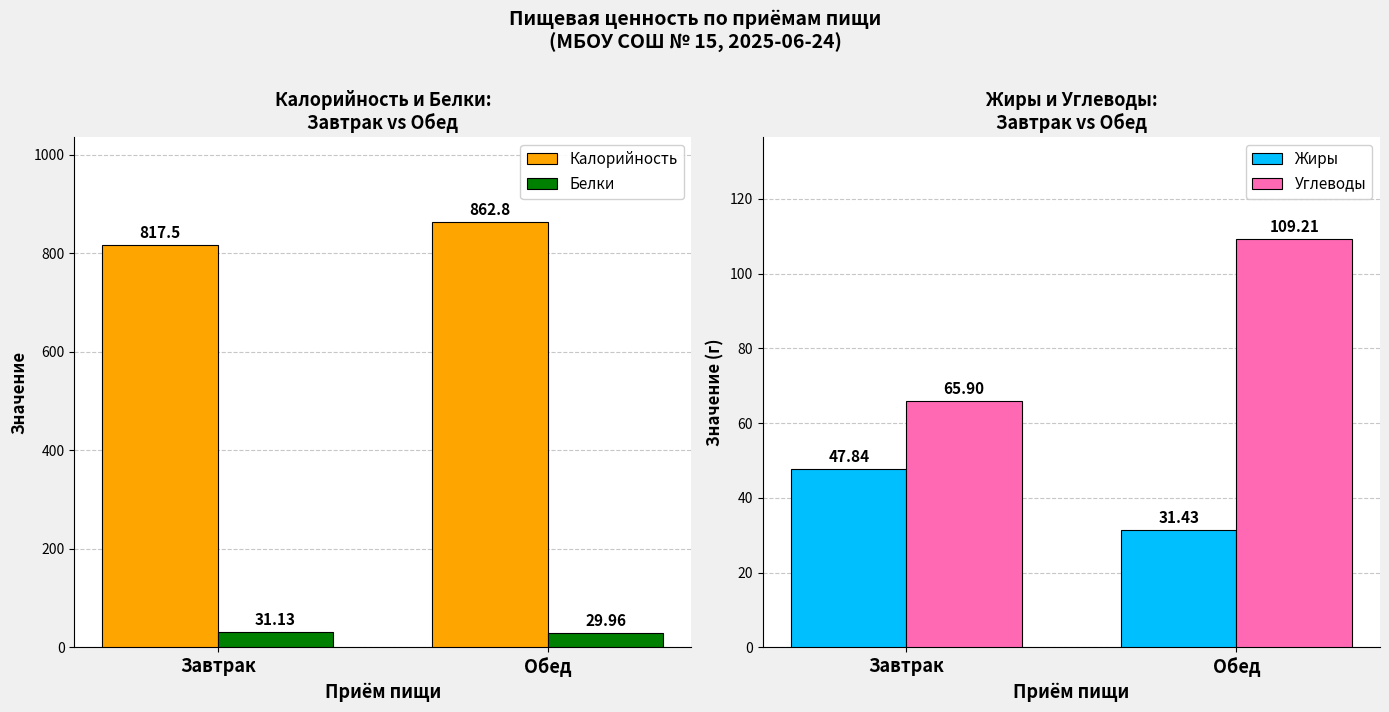

Read the Жиры value at Завтрак.

47.8